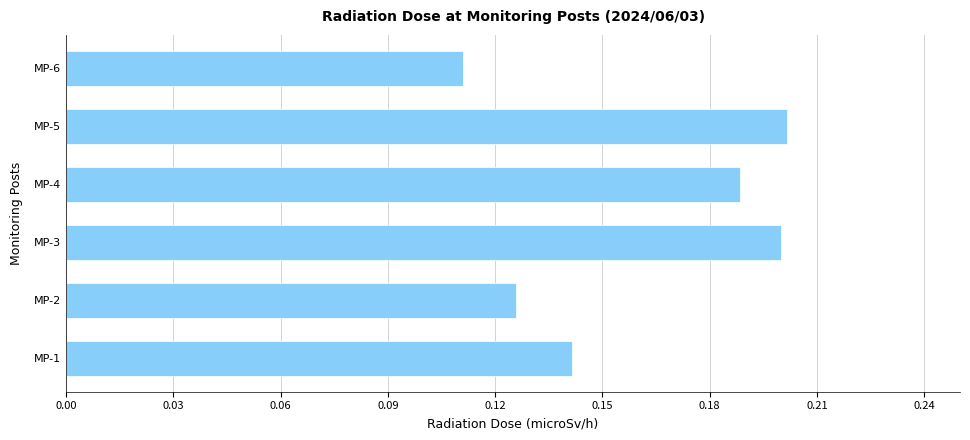

Does the chart contain any negative values?

No